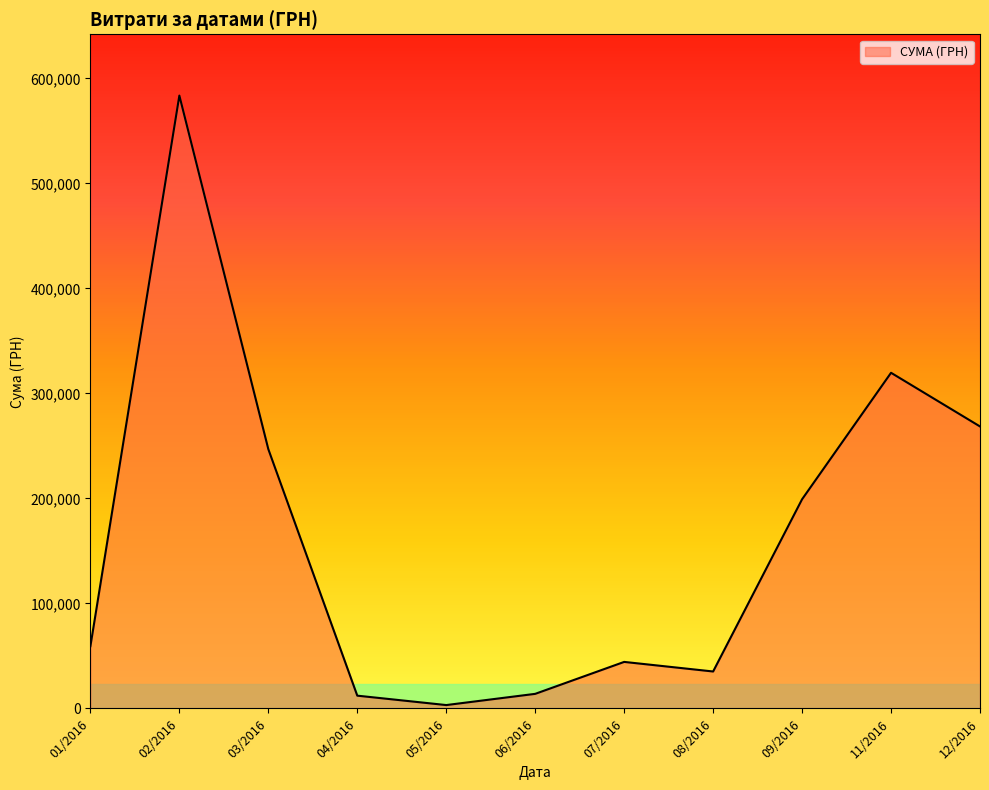

What is the average value?

162301.0